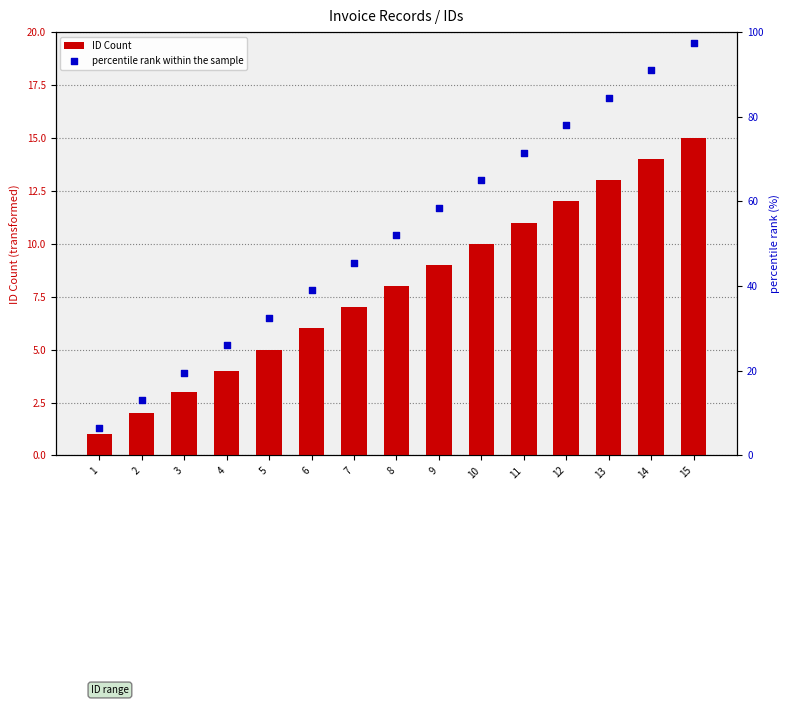

Which series contains the highest Y value?

percentile rank within the sample